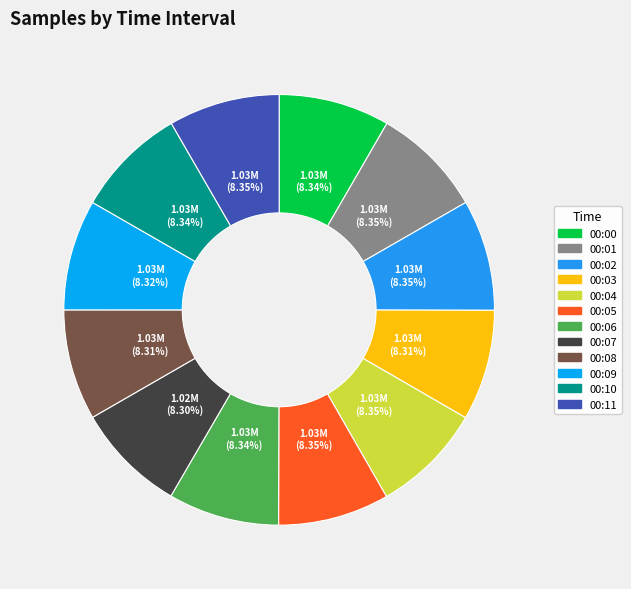

How many segments does this pie chart have?

12